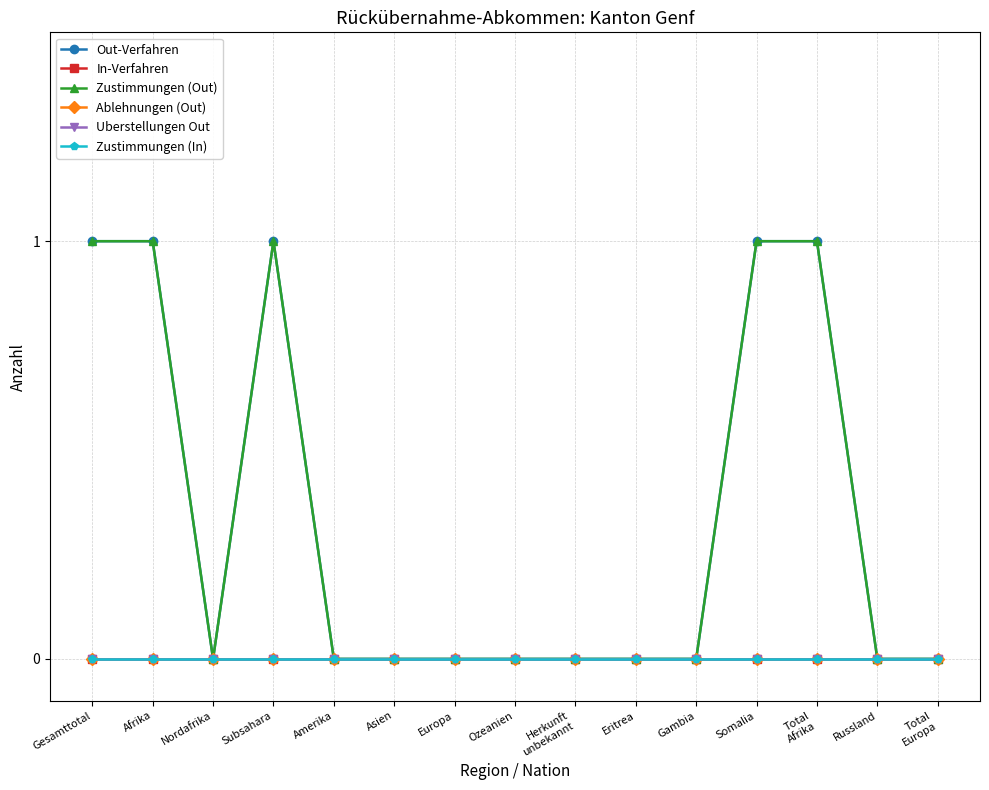

What is the maximum value for Out-Verfahren?

1